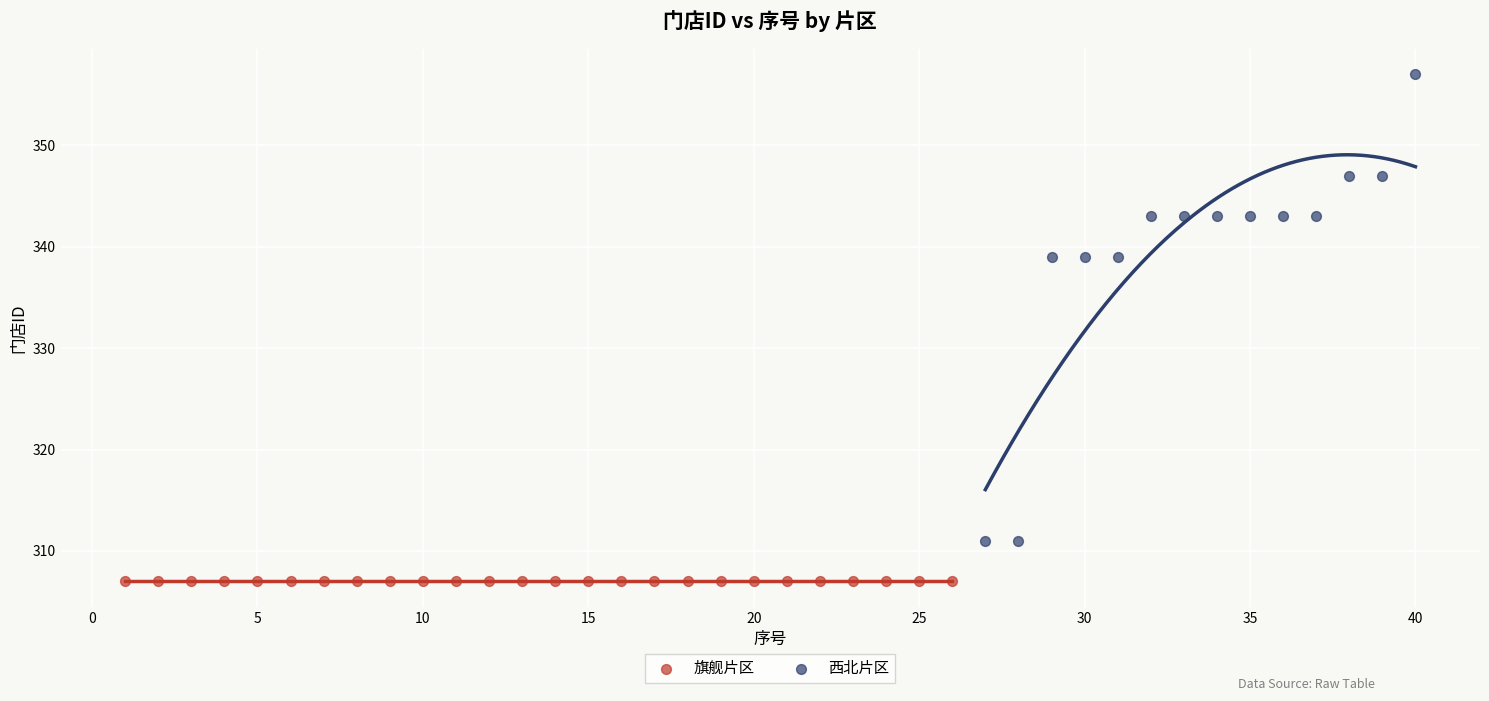

Which series reaches the minimum Y coordinate?

旗舰片区